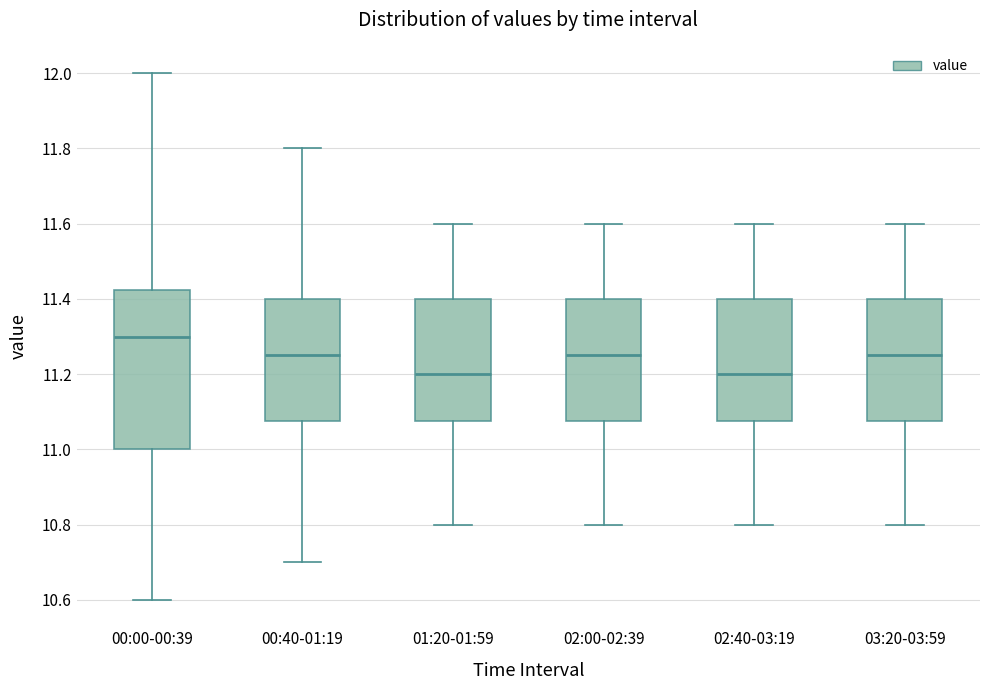

Which box is the tallest, from its lower edge to its upper edge?

00:00-00:39